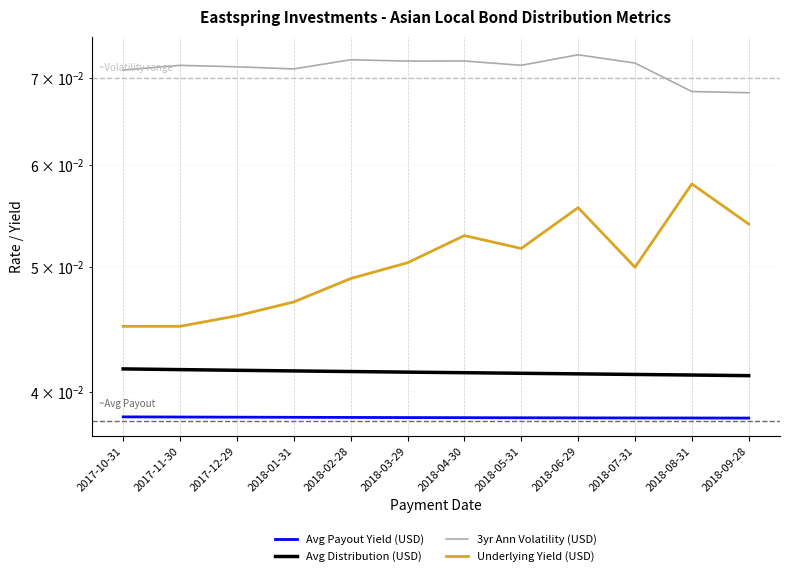

True or false: Avg Payout Yield (USD) has more than 1 interior local peaks.

False